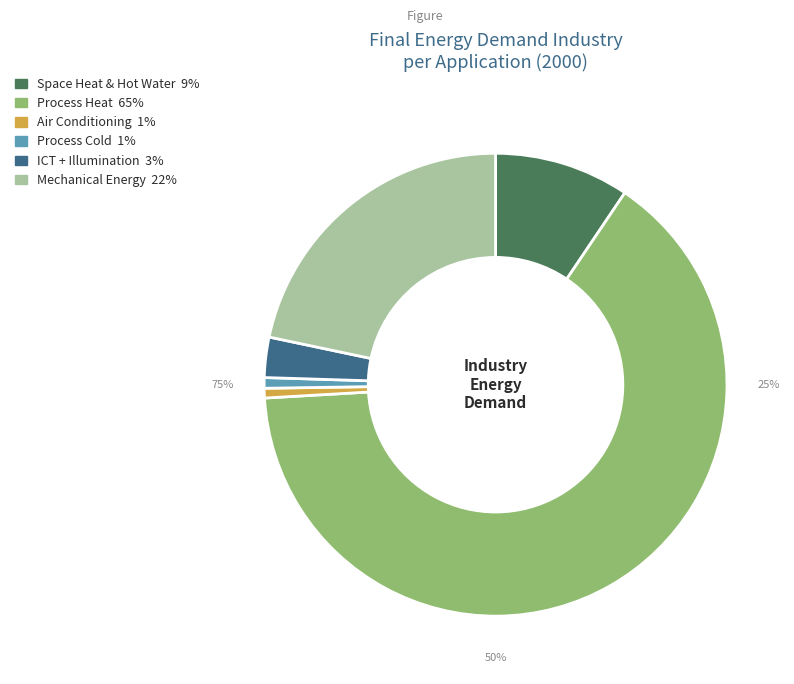

What is the smallest slice in the pie chart?

Air Conditioning